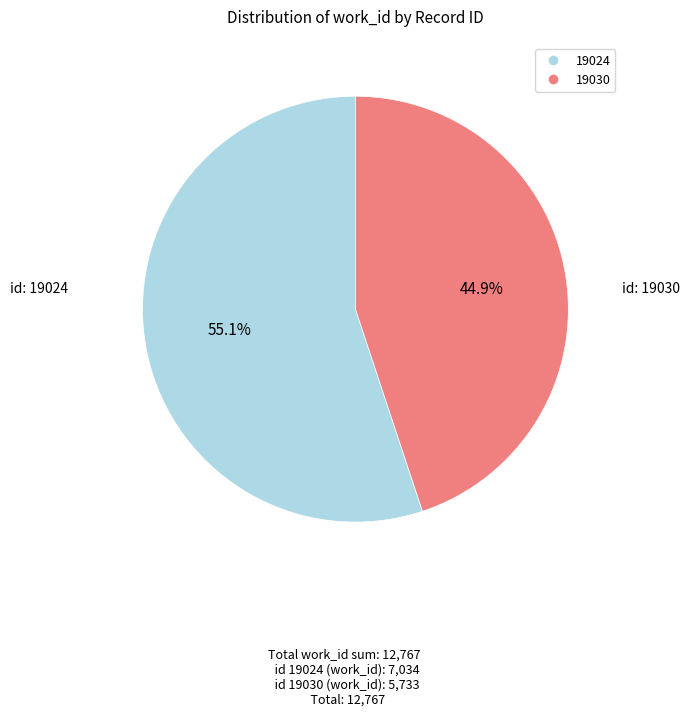

Is there a majority slice in this chart?

Yes